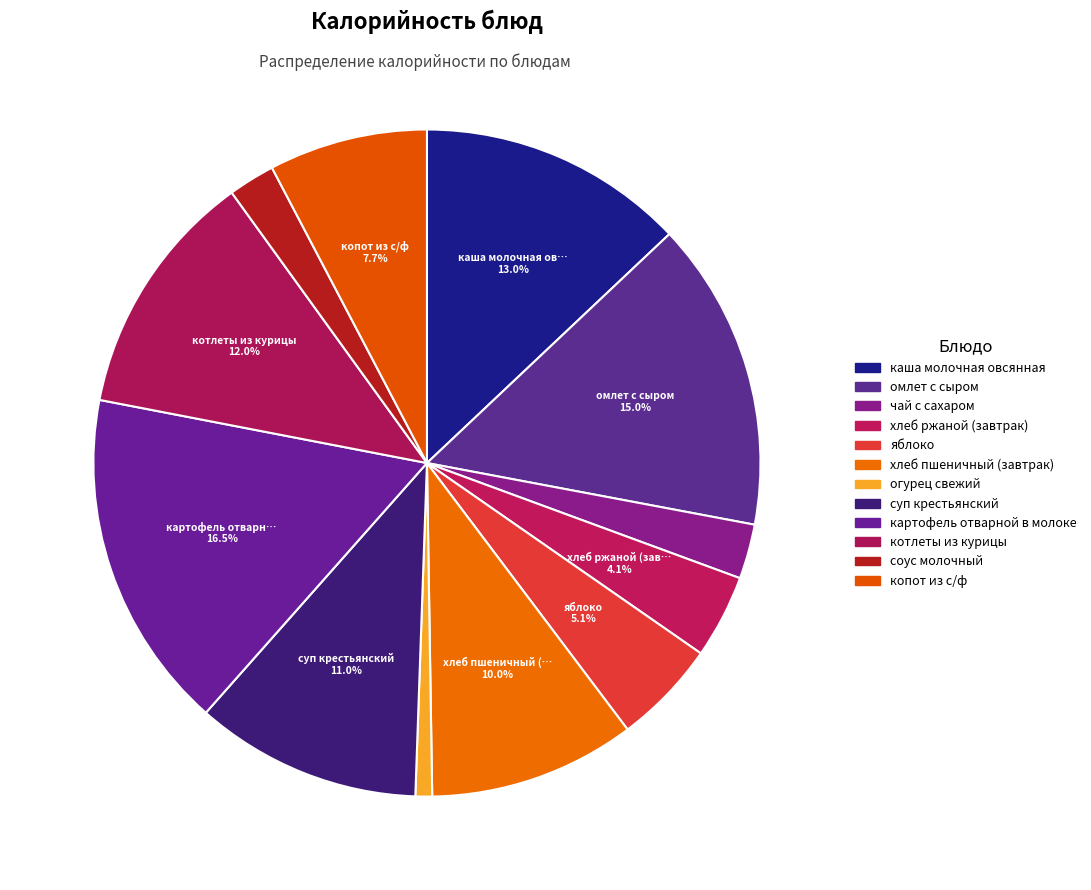

Count the number of slices in the pie.

12